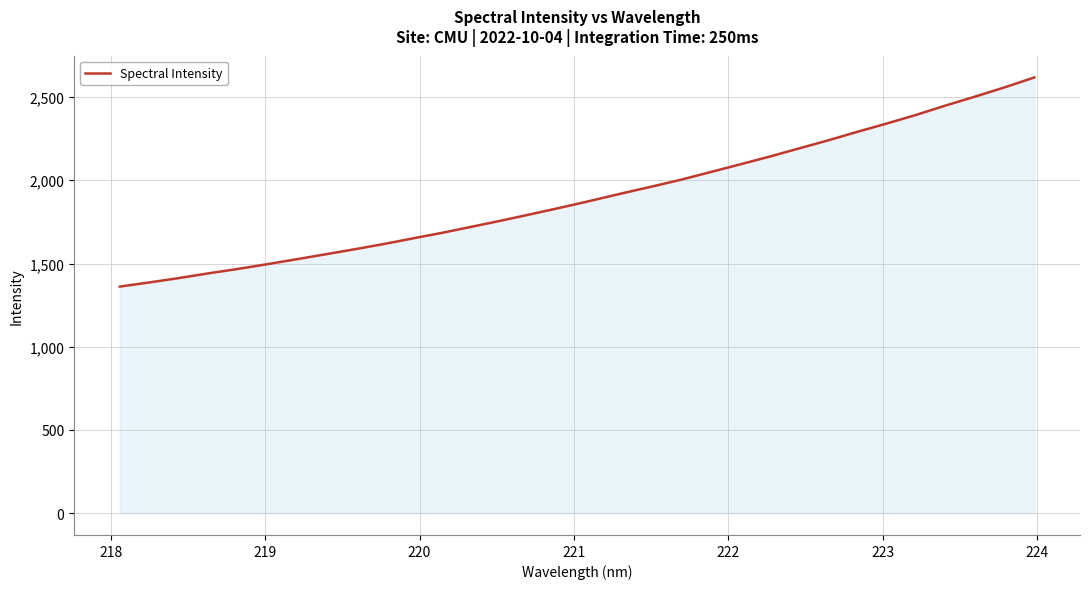

What is the smallest value displayed?

1361.5